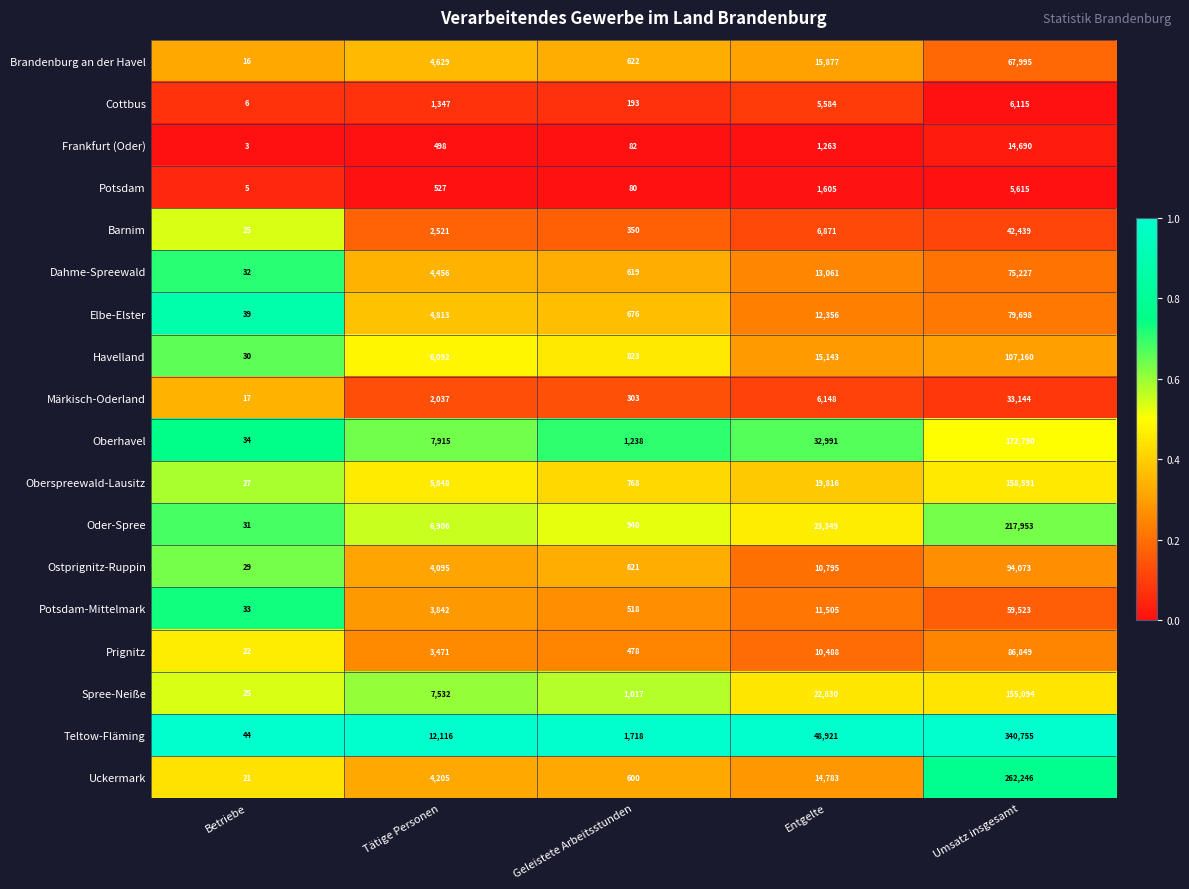

The Ostprignitz-Ruppin series shows 29 at Betriebe. True or false?

True